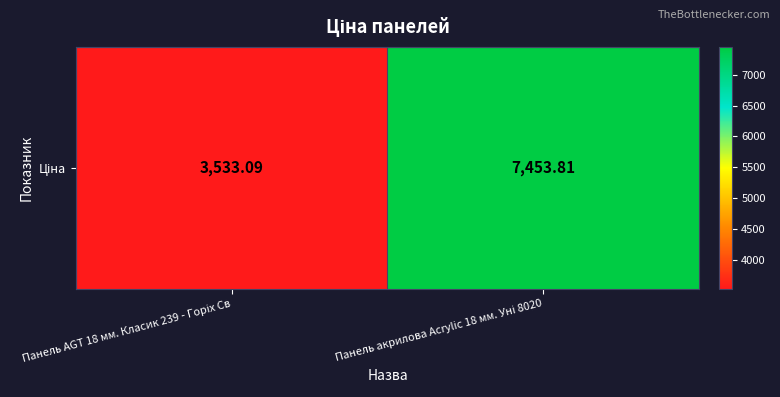

Reading left to right, what are all the values shown in this chart?

Панель AGT 18 мм. Класик 239 - Горіх Св=3533.1	Панель акрилова Acrylic 18 мм. Уні 8020=7453.8